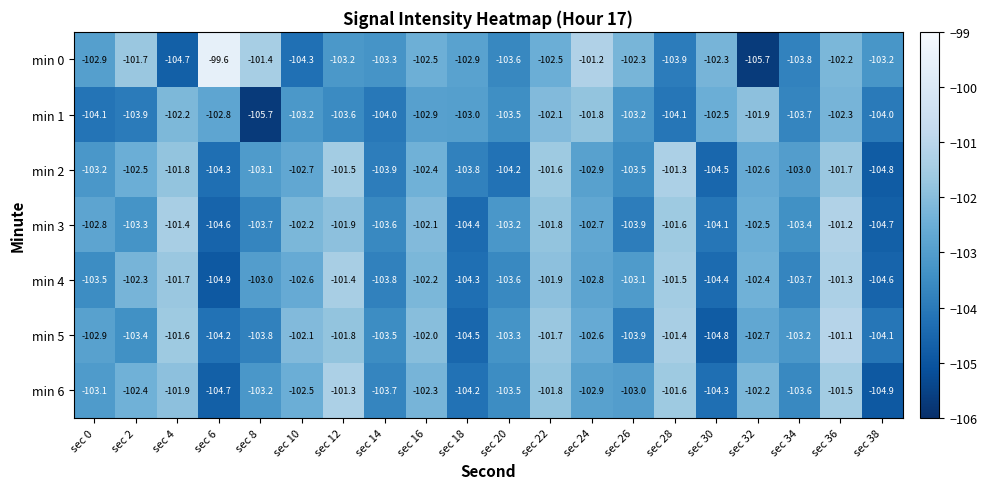

At how many categories does at least one series exceed -105?

20